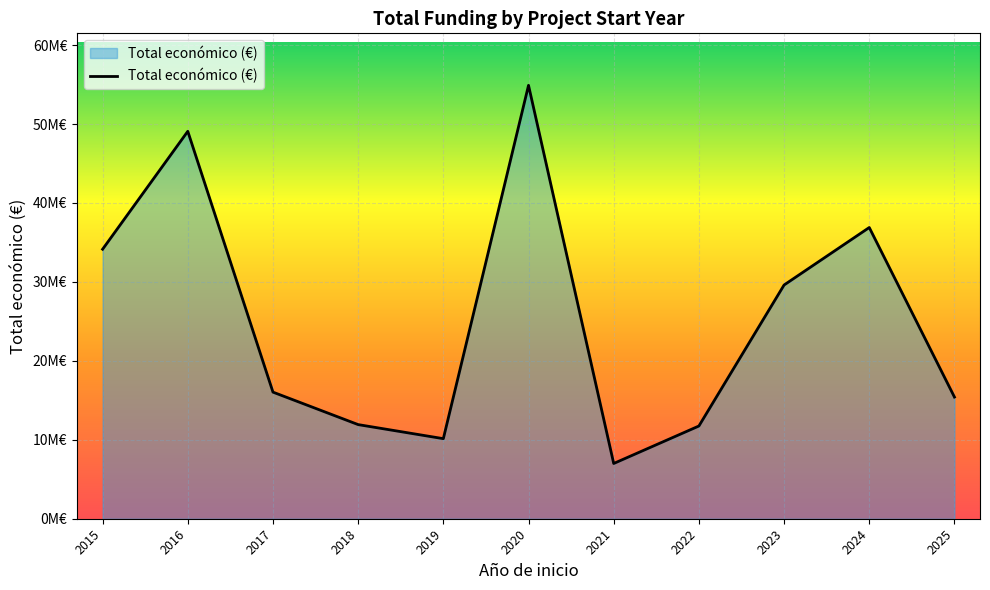

What is the value of the 2nd point from the left?

49079409